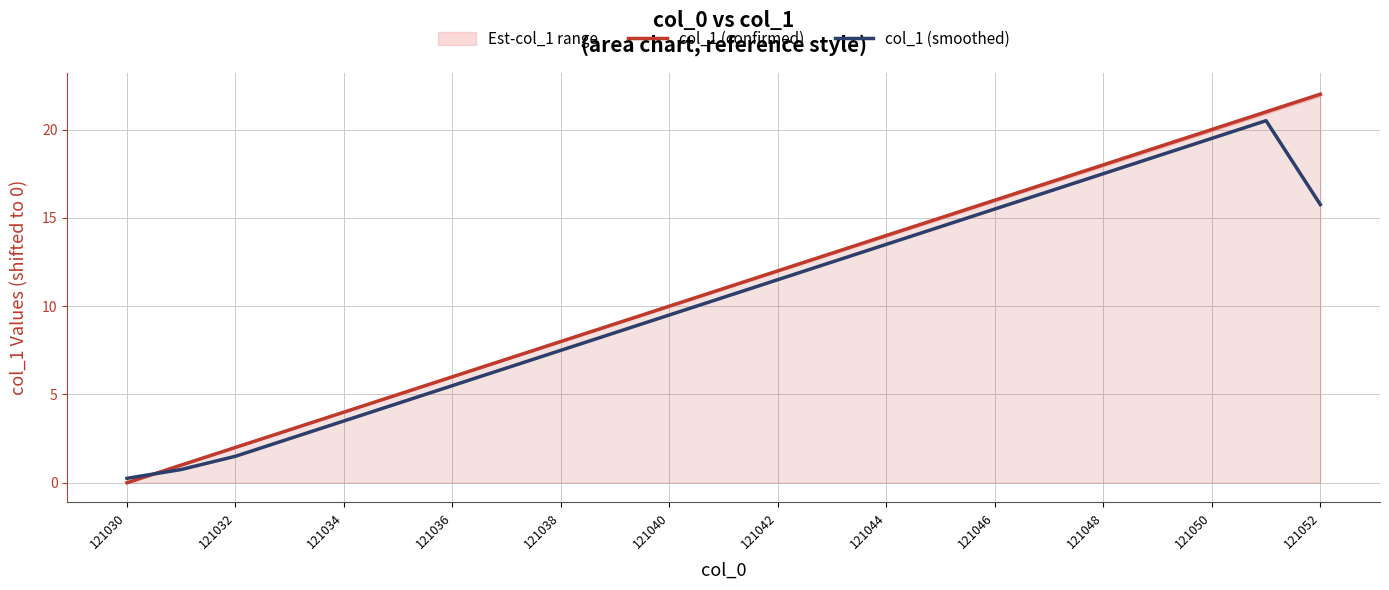

Between 121046 and 121052, which series saw the biggest shift?

col_1 (confirmed)